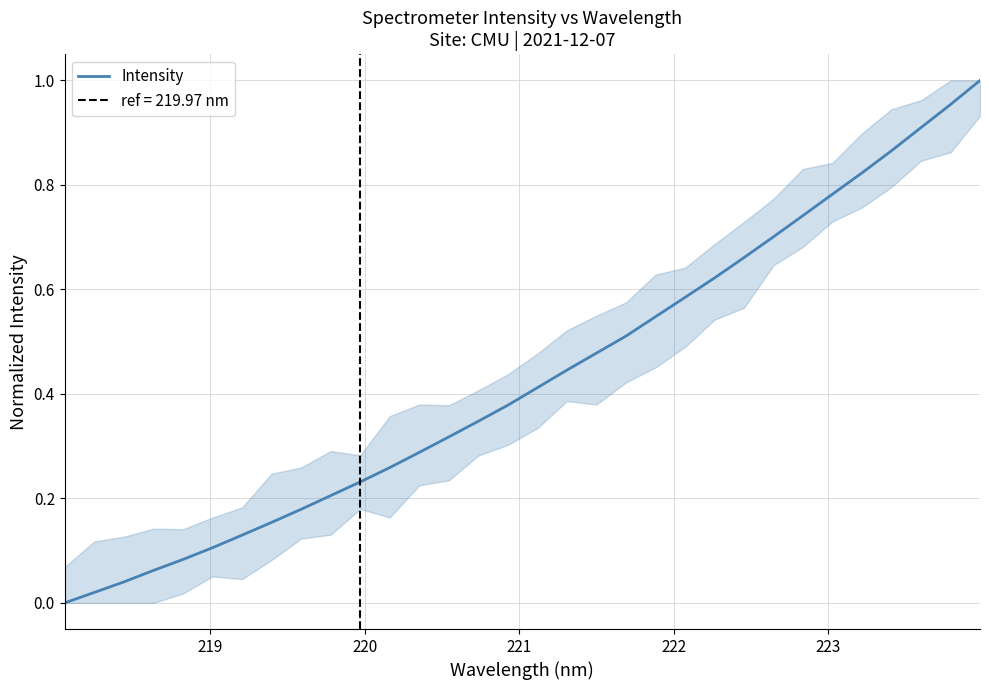

What is the maximum value shown in the chart?

1.0